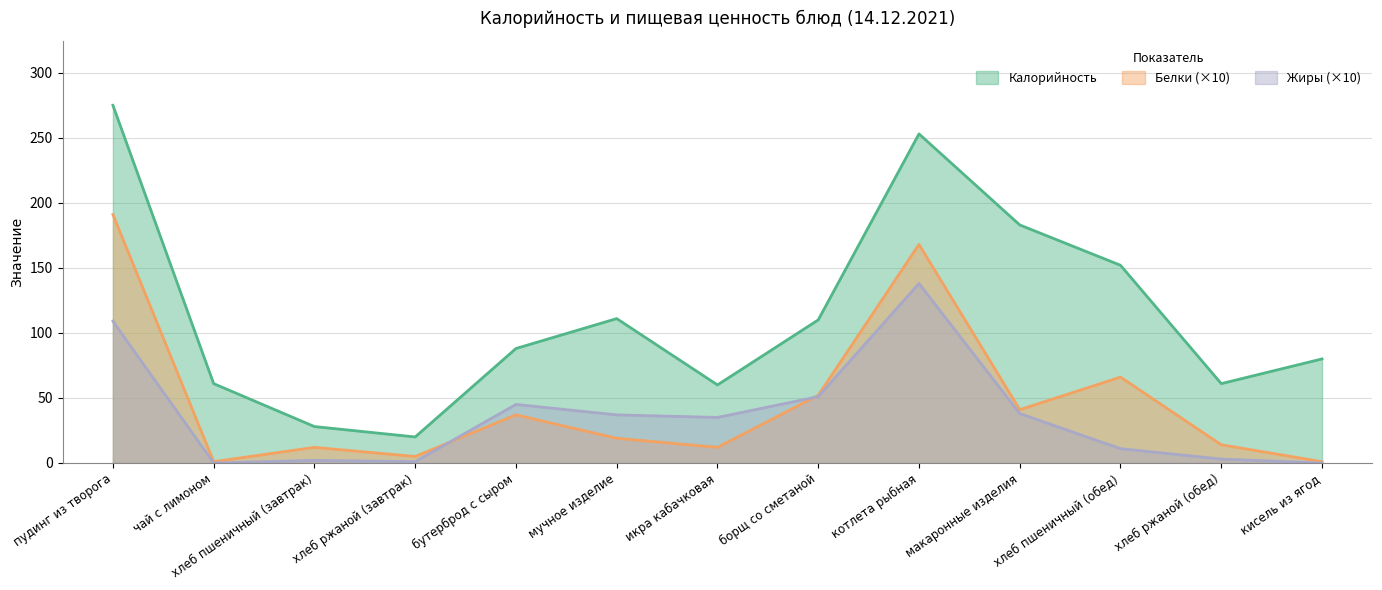

At how many categories does at least one series exceed 134?

4